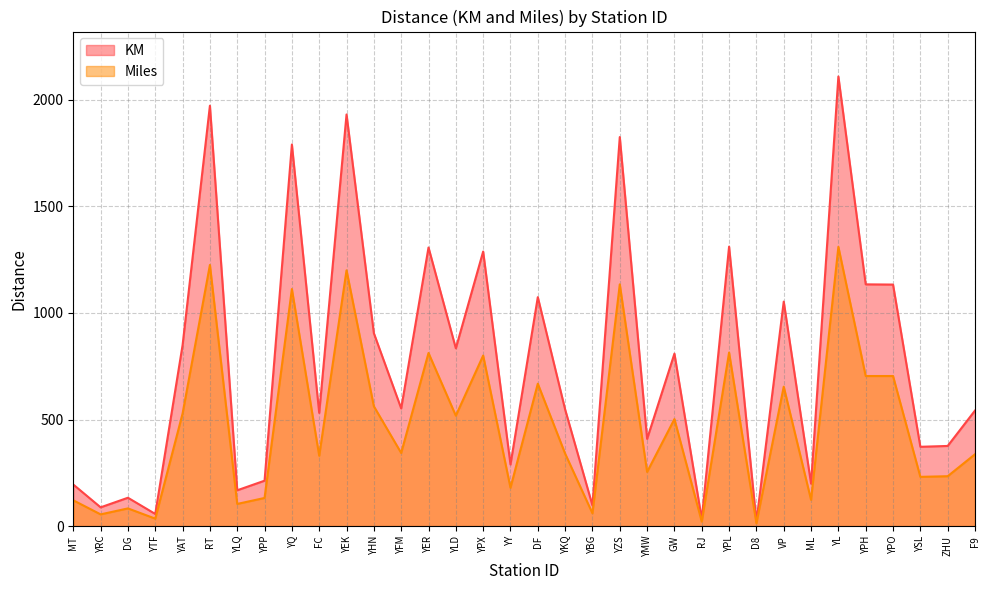

True or false: Miles and KM intersect in this chart.

False